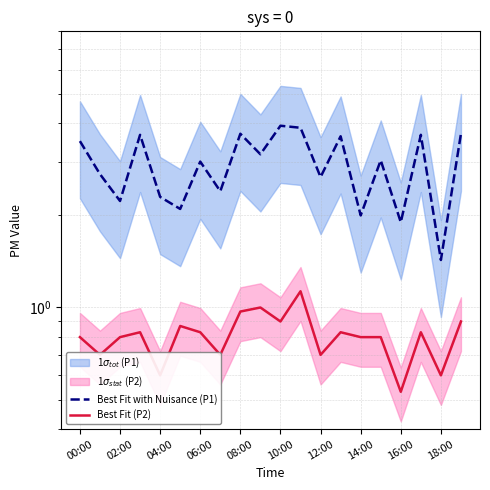

Is this an area chart (filled region under the line)?

No